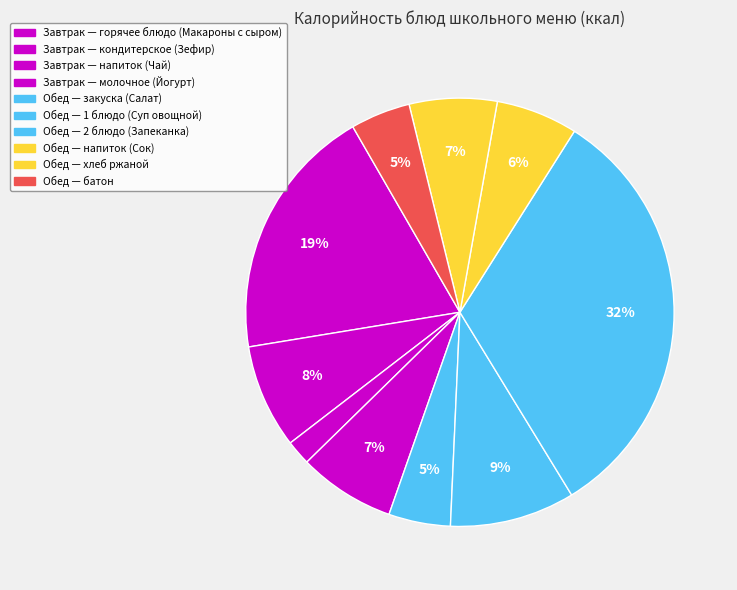

Rank the categories by value from highest to lowest.

Запеканка картофельная с мясом, Макароны запеченные с сыром, Суп овощной со сметаной, Зефир витаминизированный, Йогурт питьевой фруктовый, Хлеб ржано-пшеничный, Сок фруктовый, Салат из квашеной капусты, Батон обогащенный, Чай с сахаром